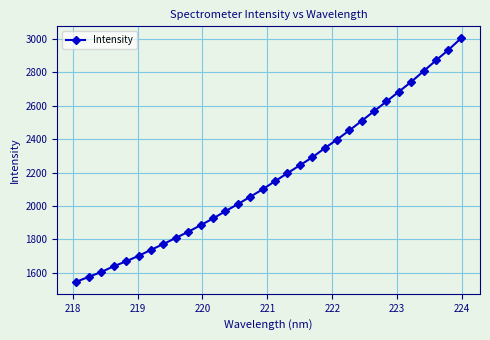

What is the difference between the maximum and second lowest values?

1427.6